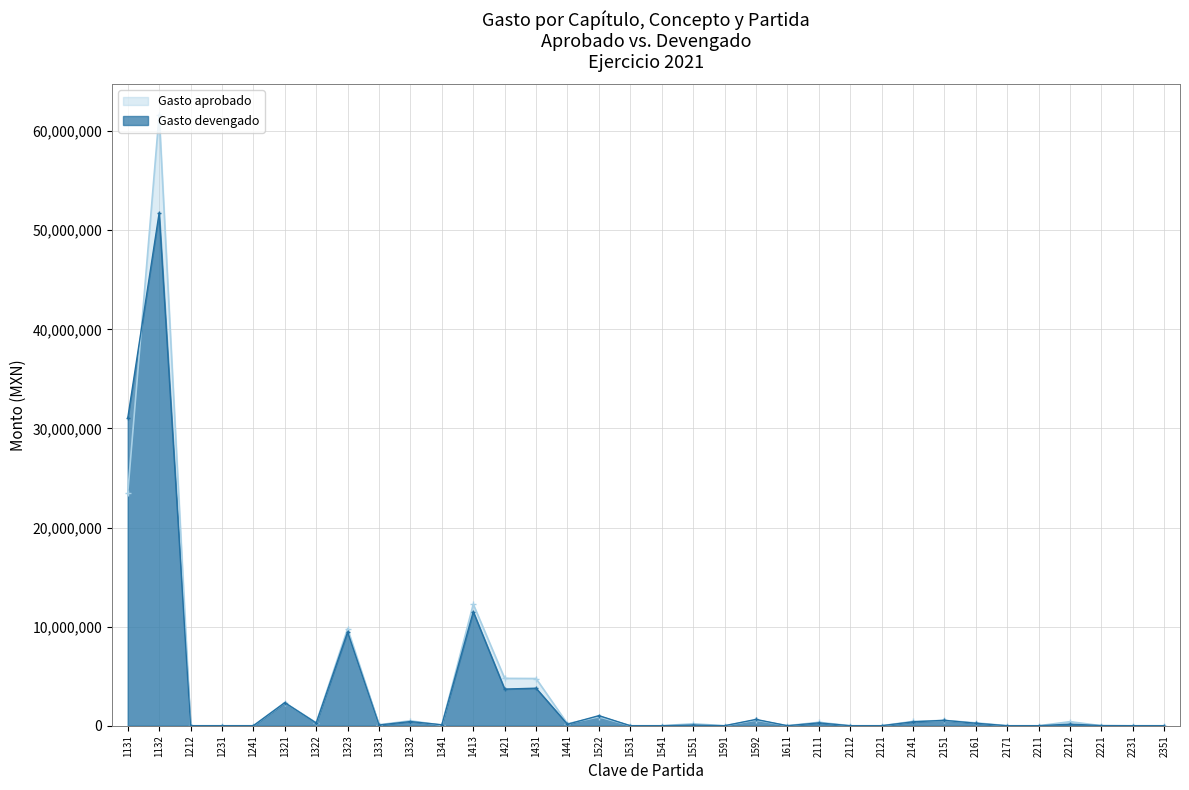

How many interior local peaks does the Gasto aprobado series have?

12